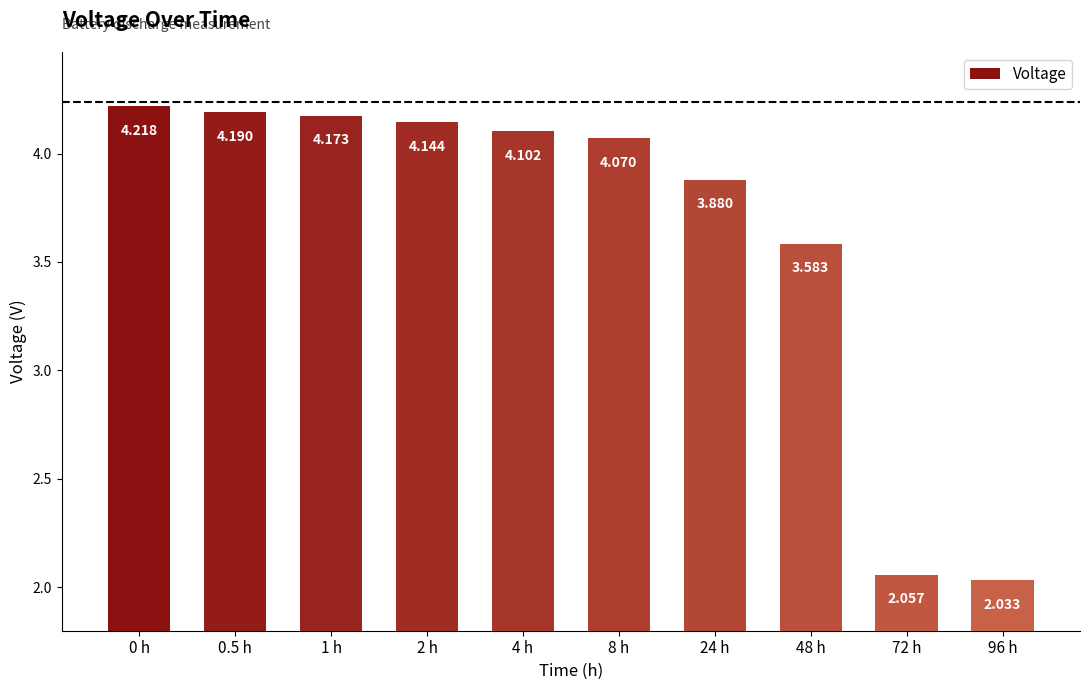

Are the bars horizontal?

No